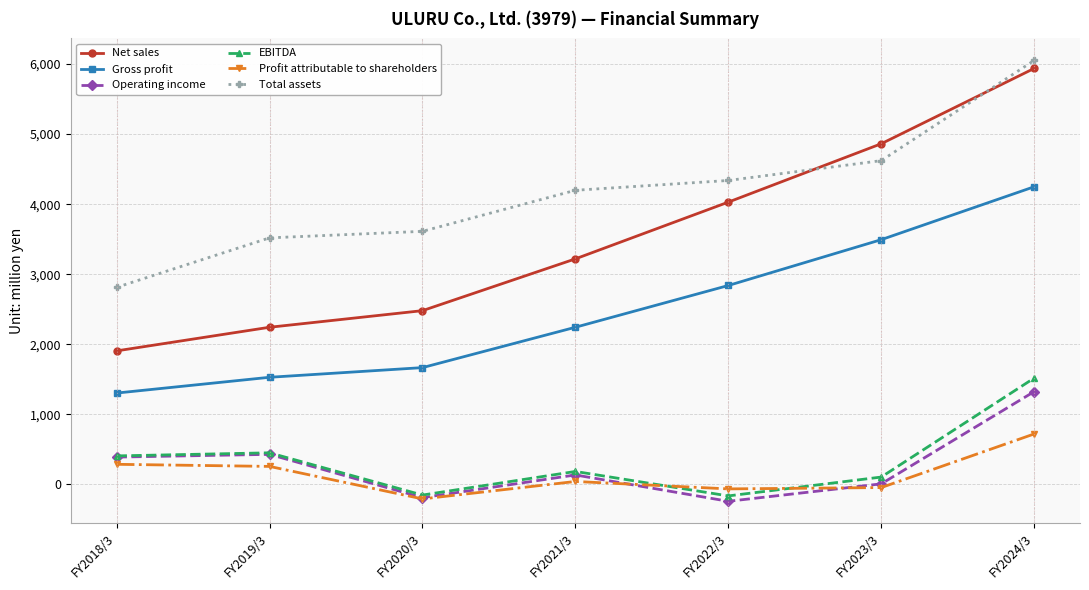

True or false: Gross profit has more than 0 points higher than both neighbors.

False